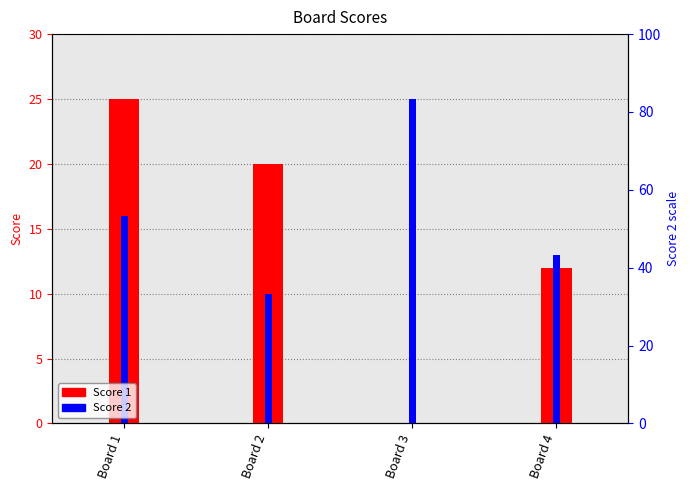

Rank the categories by Score 2 value from lowest to highest.

Board 2, Board 4, Board 1, Board 3